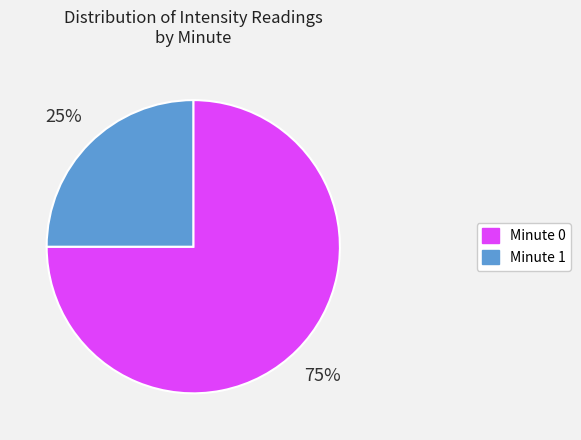

What percentage is the Minute 1 slice, to the nearest percent?

25%